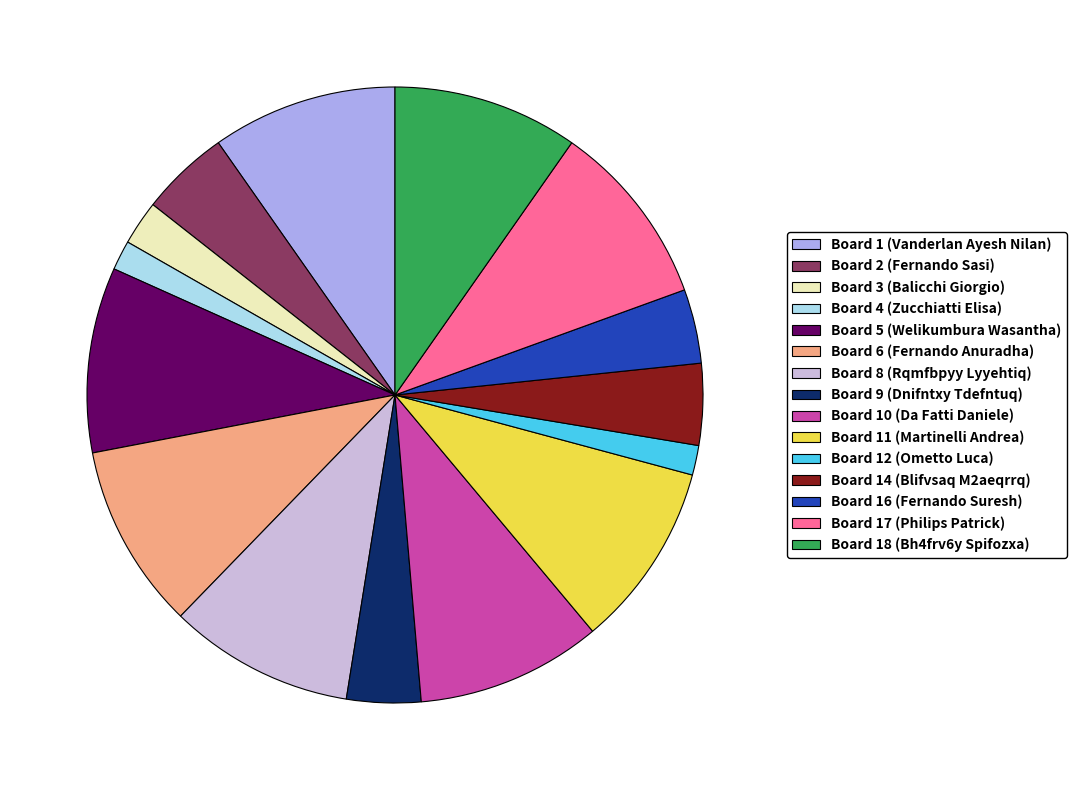

Is Board 12 (Ometto Luca) the majority of the pie?

No